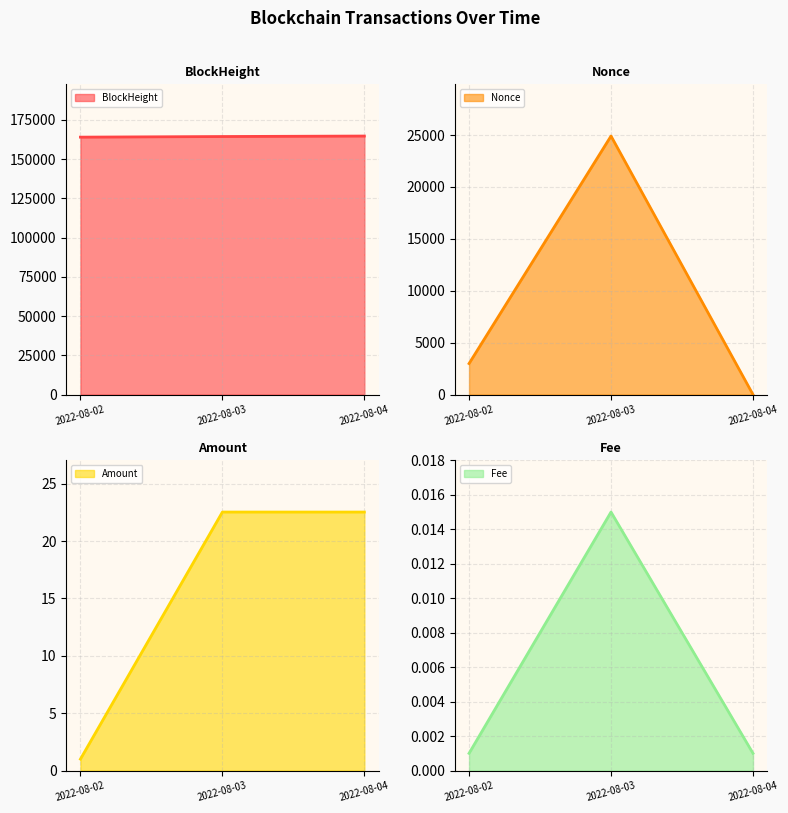

What is the sum of the Nonce line values at 2022-08-04 and 2022-08-03?

24901.0